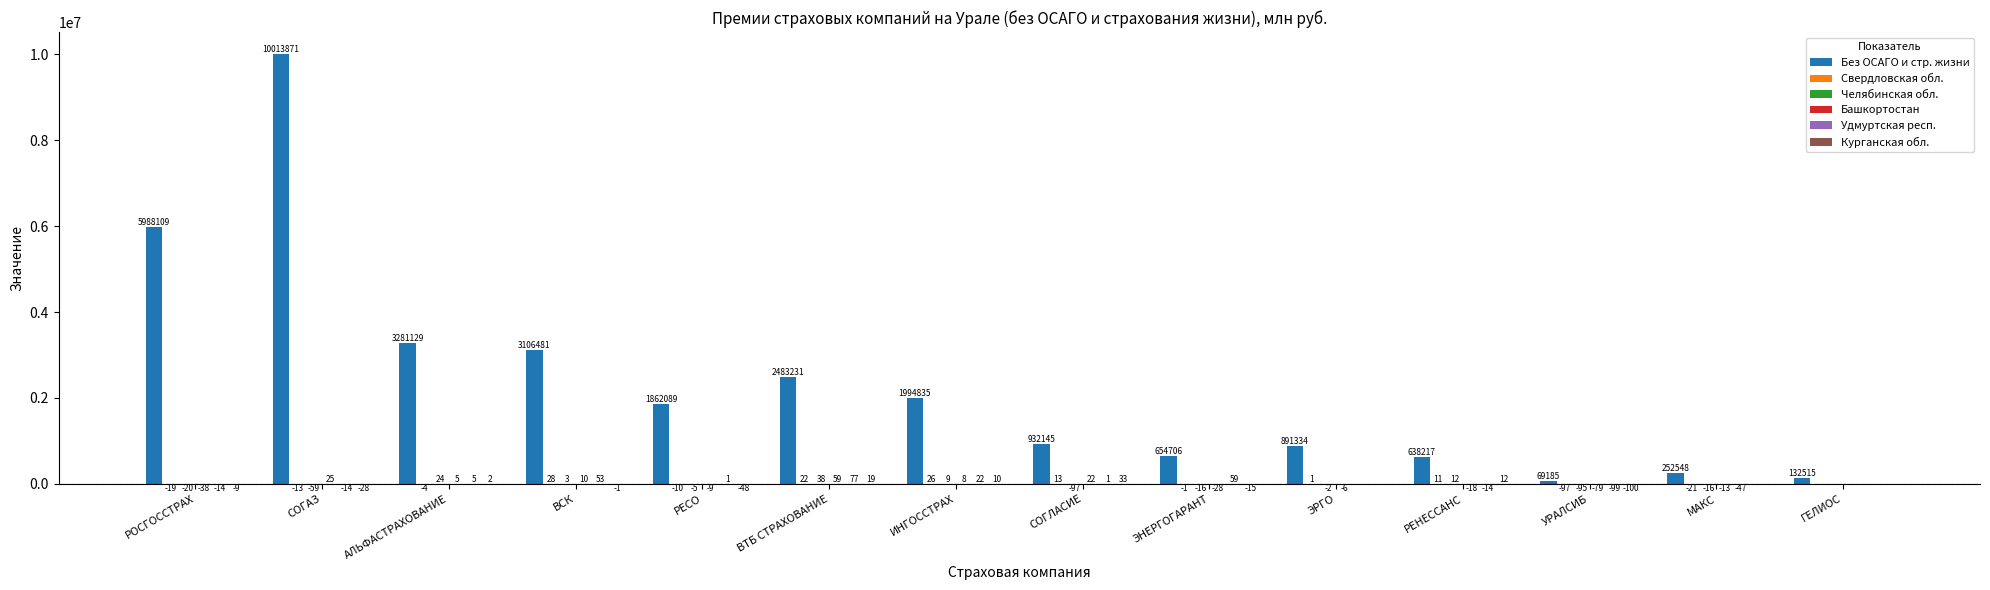

What position from the right is УРАЛСИБ?

3